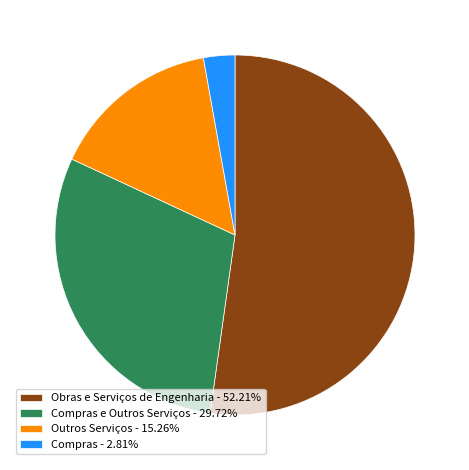

How many slices are in this pie chart?

4